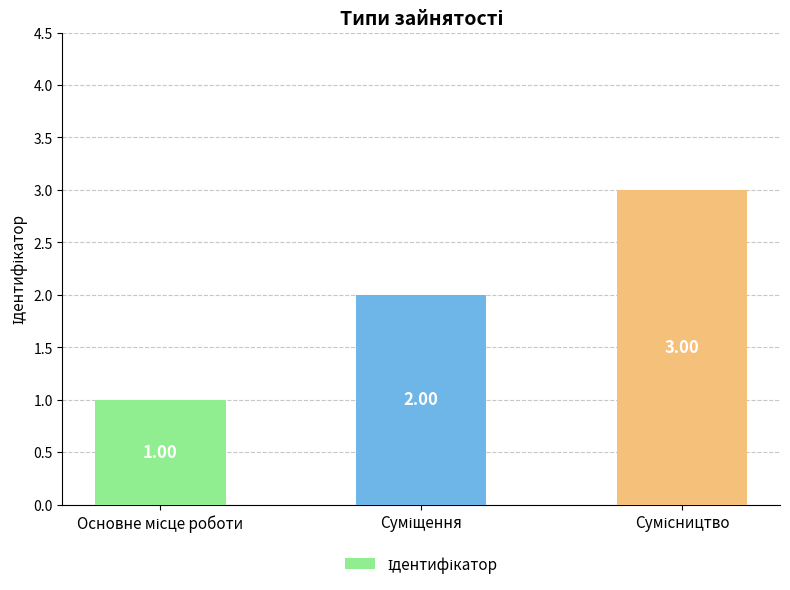

Reading left to right, what are all the values shown in this chart?

1	2	3